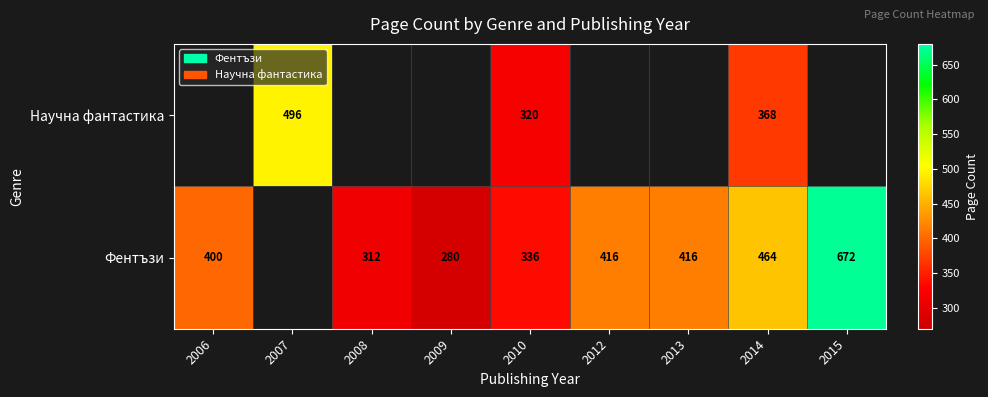

What is the difference between the Фентъзи values at 2010 and 2009?

56